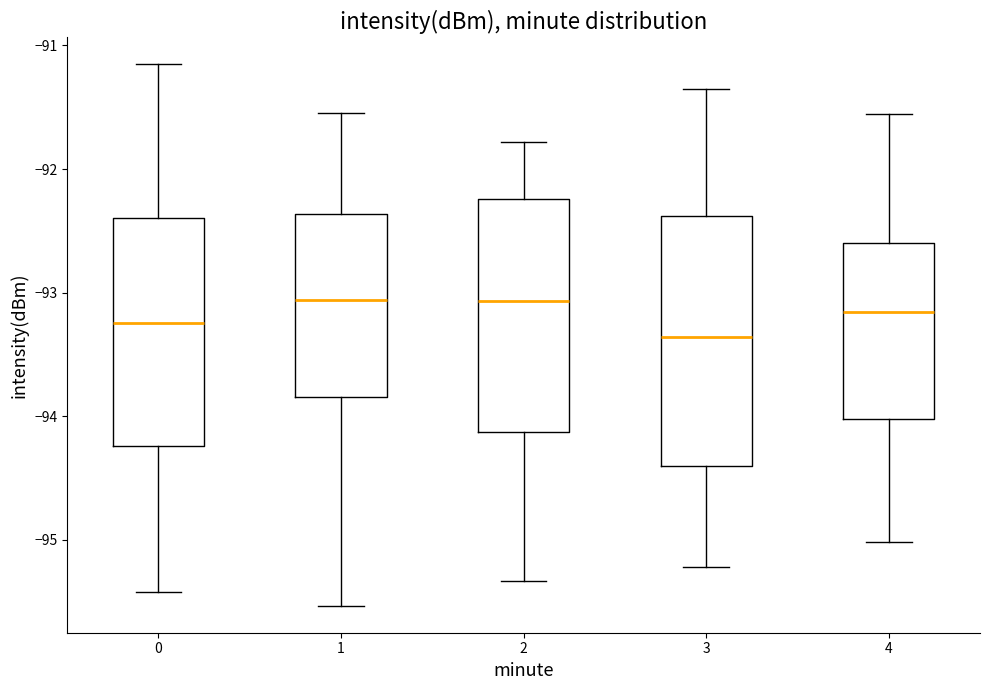

Where does the lower whisker of the box at x = 2 end on the y-axis? The values are not printed on the chart, so give them approximately, as read against the axis.

-95.3